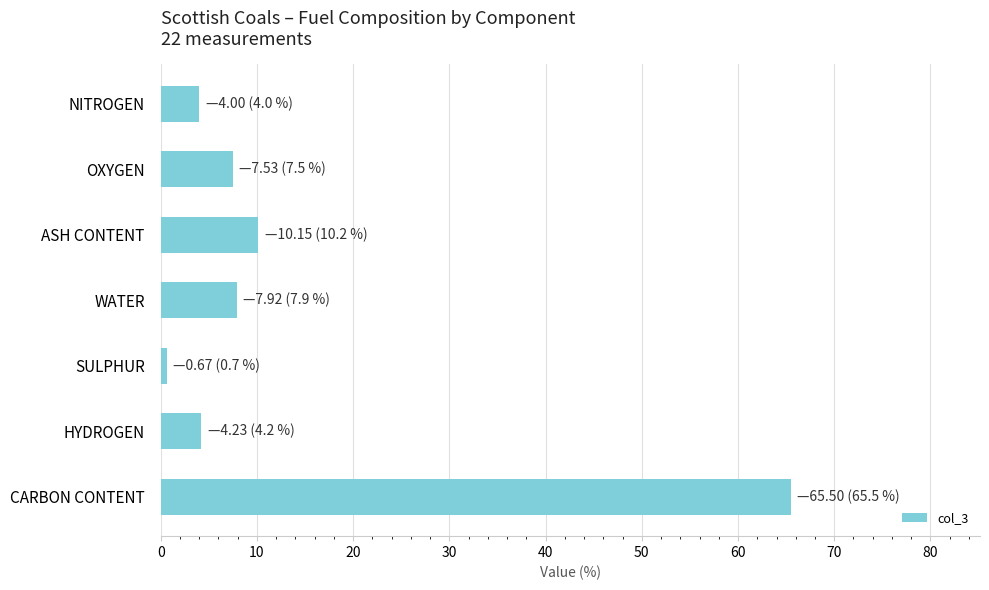

What is the difference between the maximum and minimum values?

64.8